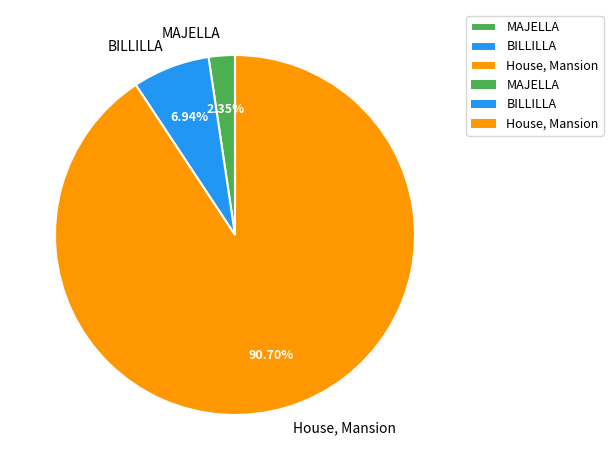

Combined, do BILLILLA and MAJELLA account for over 50%?

No